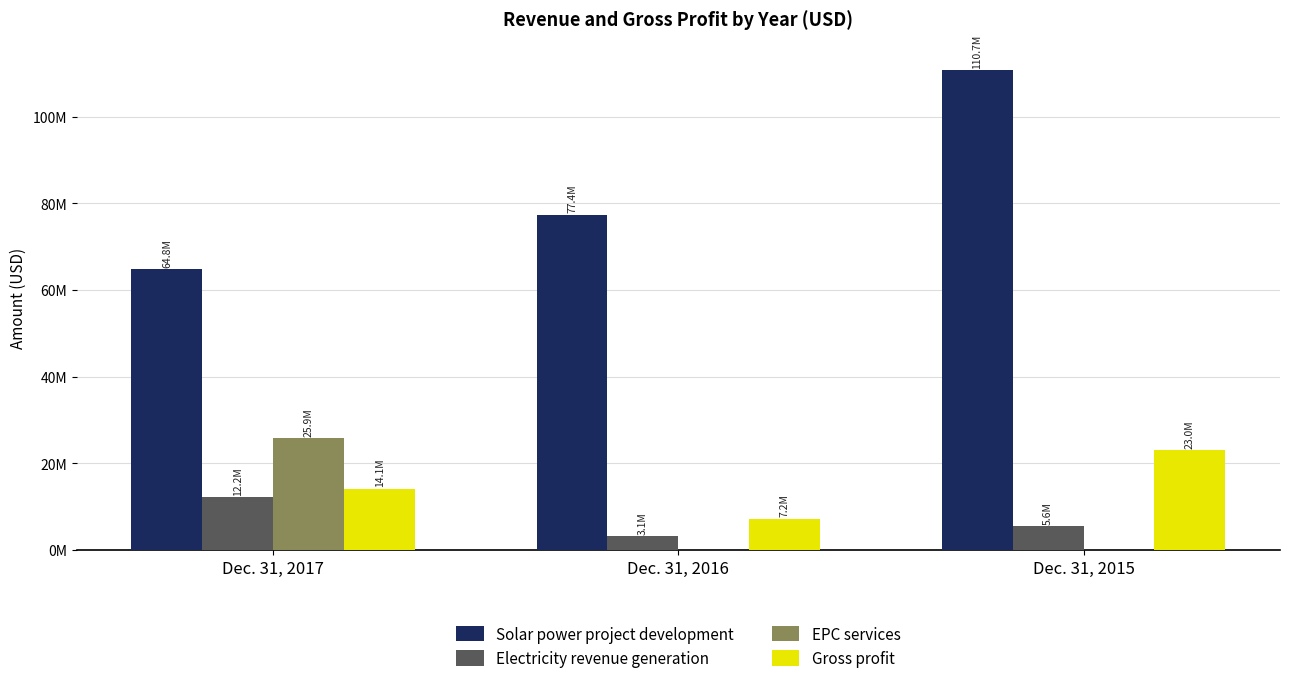

What is the value of the Electricity revenue generation bar at the 3rd from the left?

5551742